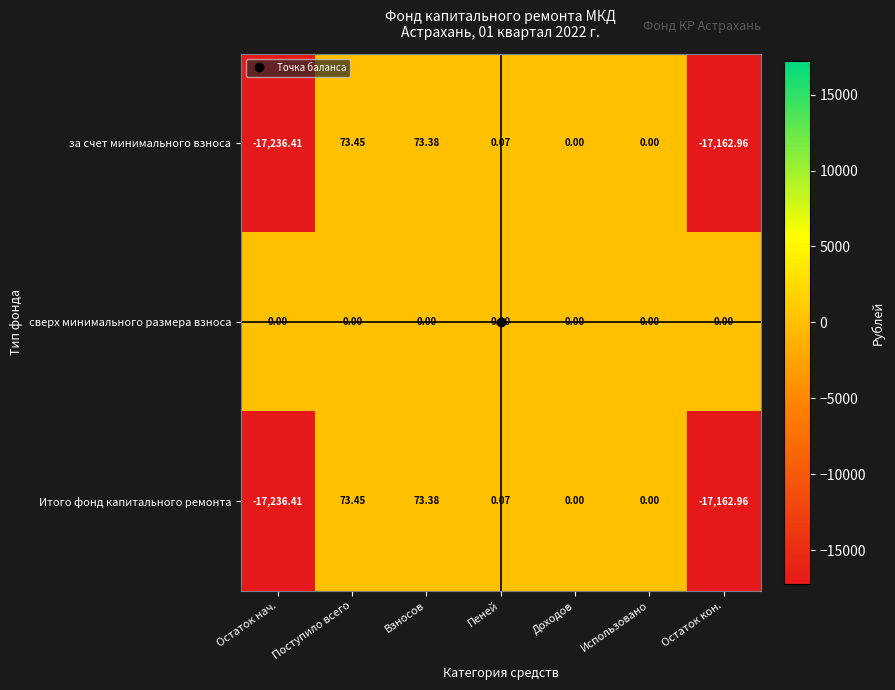

Which series has the largest total across all categories?

сверх минимального размера взноса